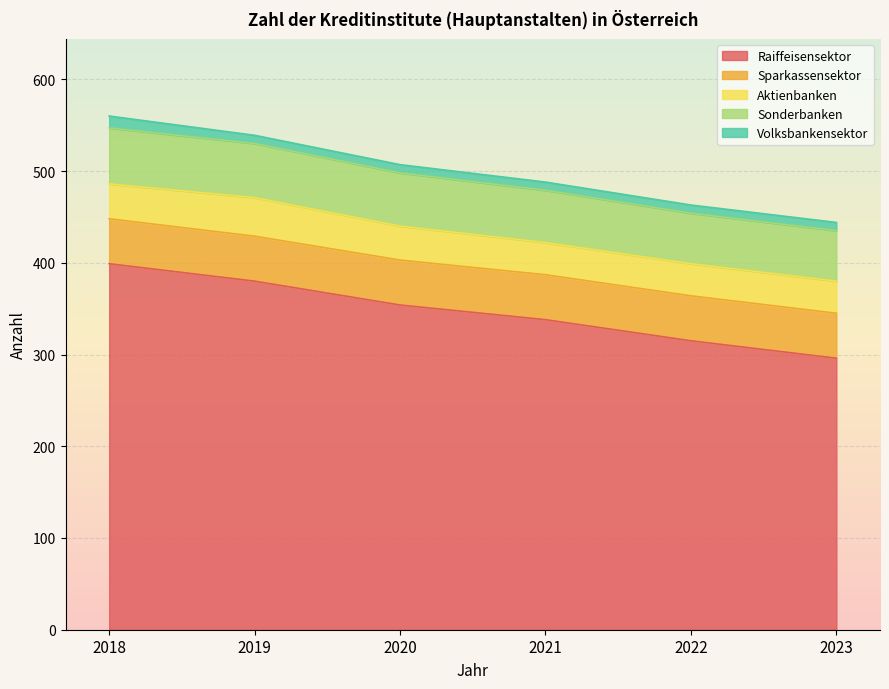

Between 2023 and 2022, which is larger?

2022